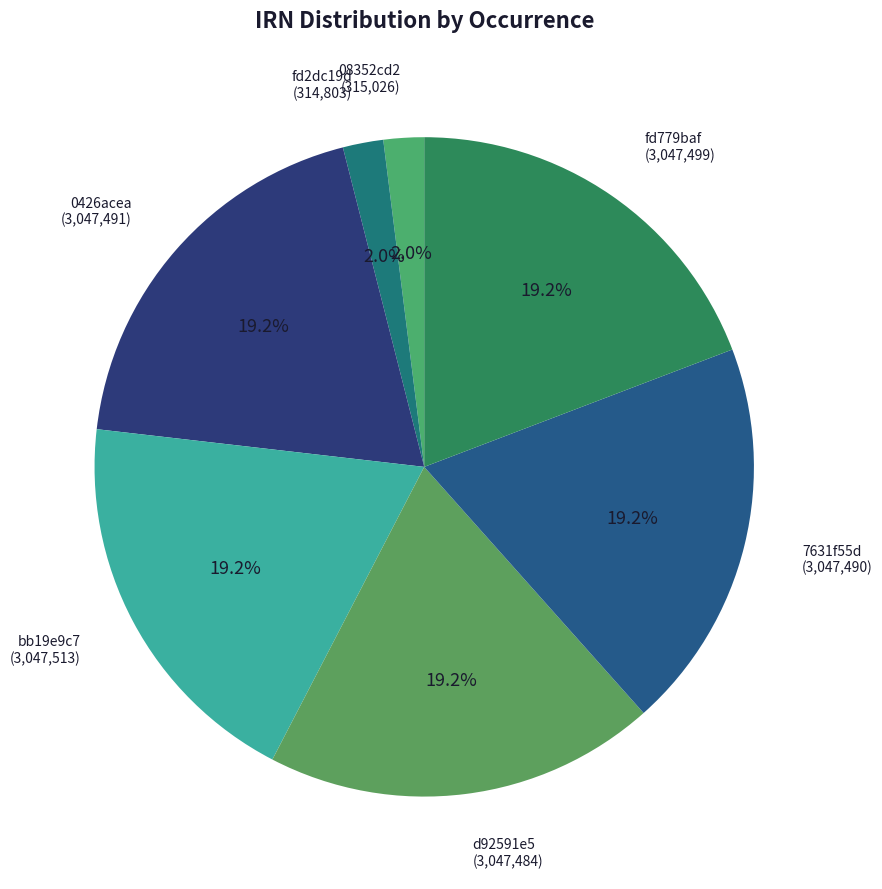

Combined, what portion of the pie is 7631f55d and 08352cd2?

21.2%